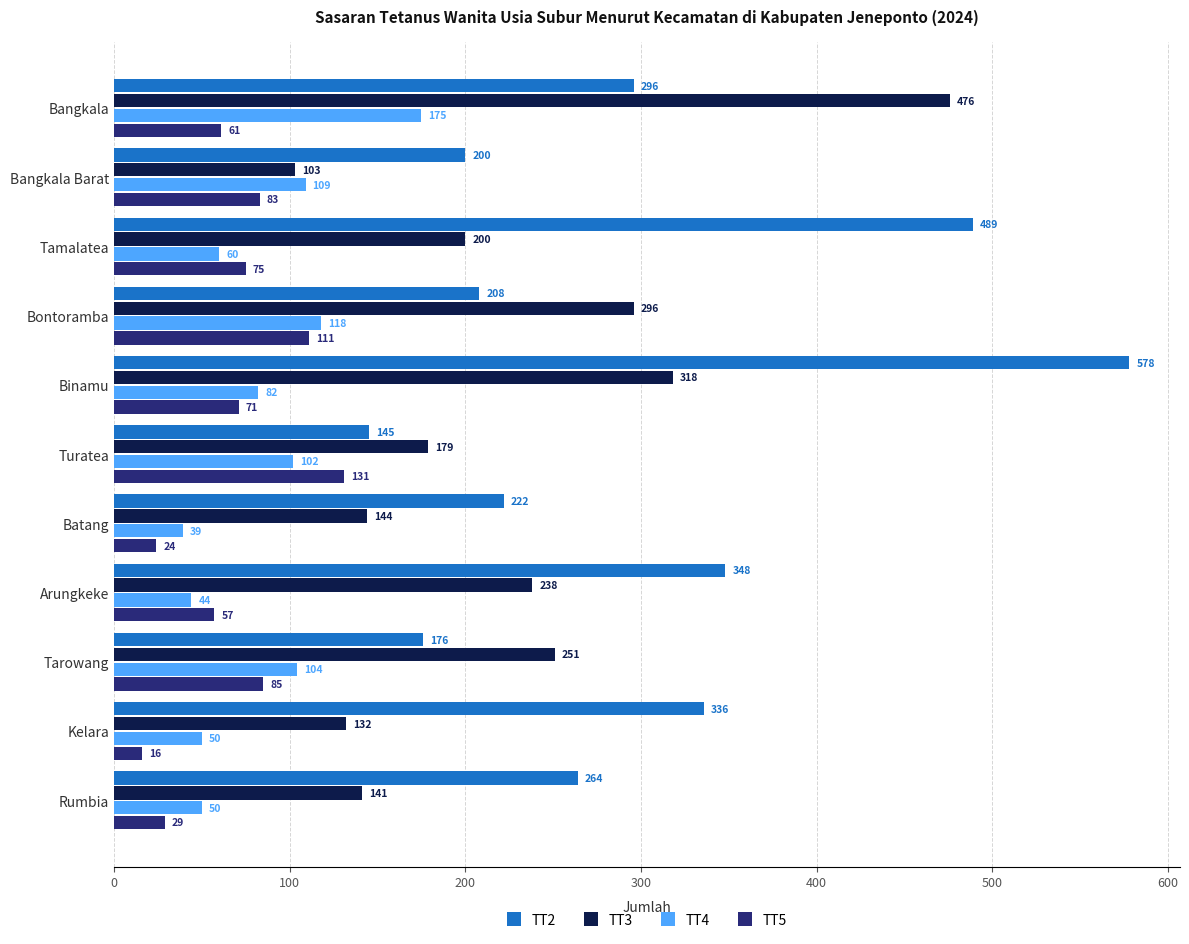

What is the minimum value shown in the chart?

16